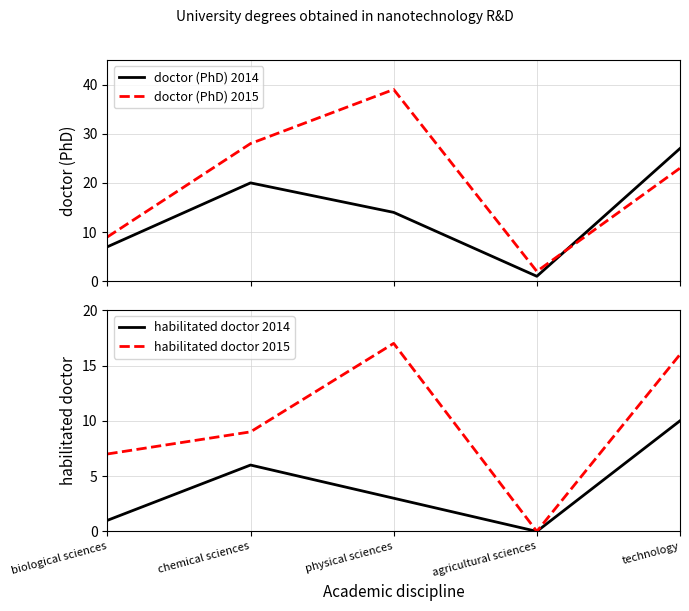

True or false: doctor (PhD) 2015 and habilitated doctor 2015 cross at least once.

False